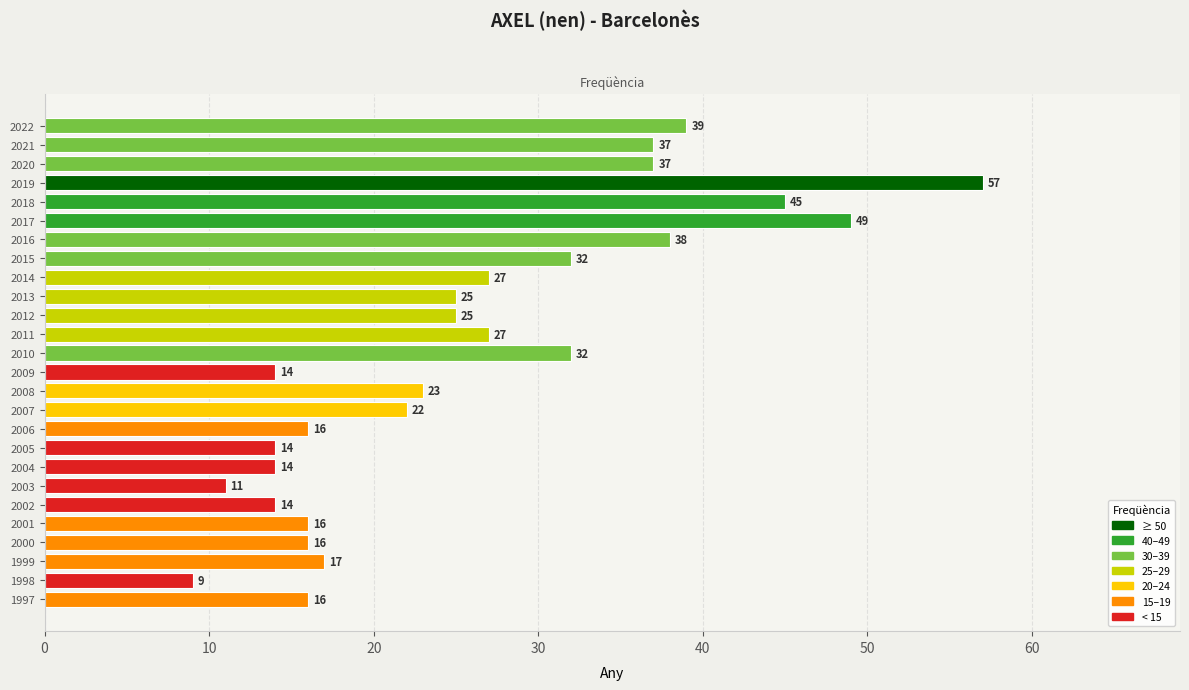

What is the value of the 14th bar from the top?

14